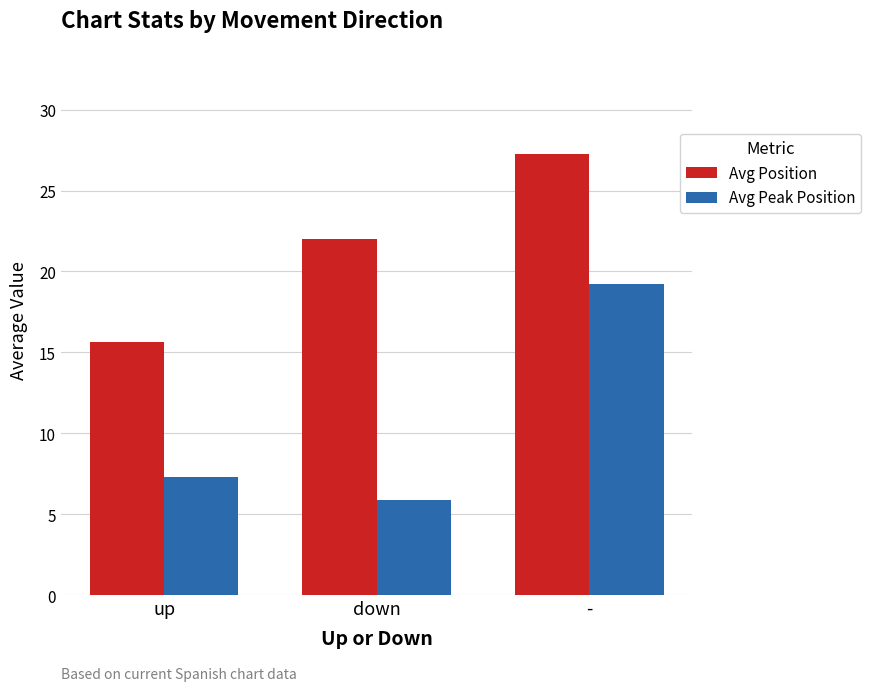

How many data points in Avg Position are less than 22?

1